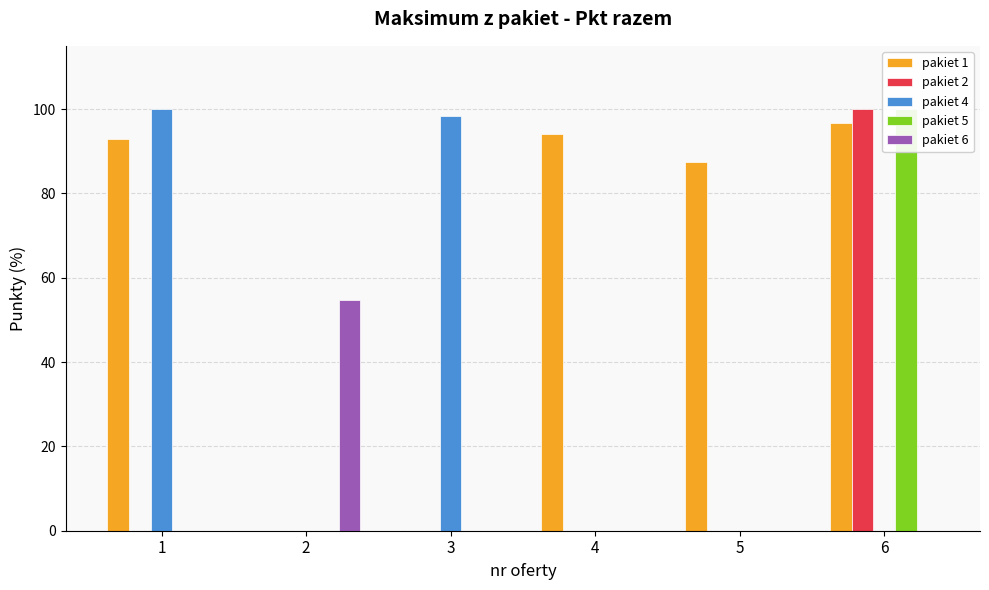

Is it true that pakiet 5 equals 0.0 at 2?

True